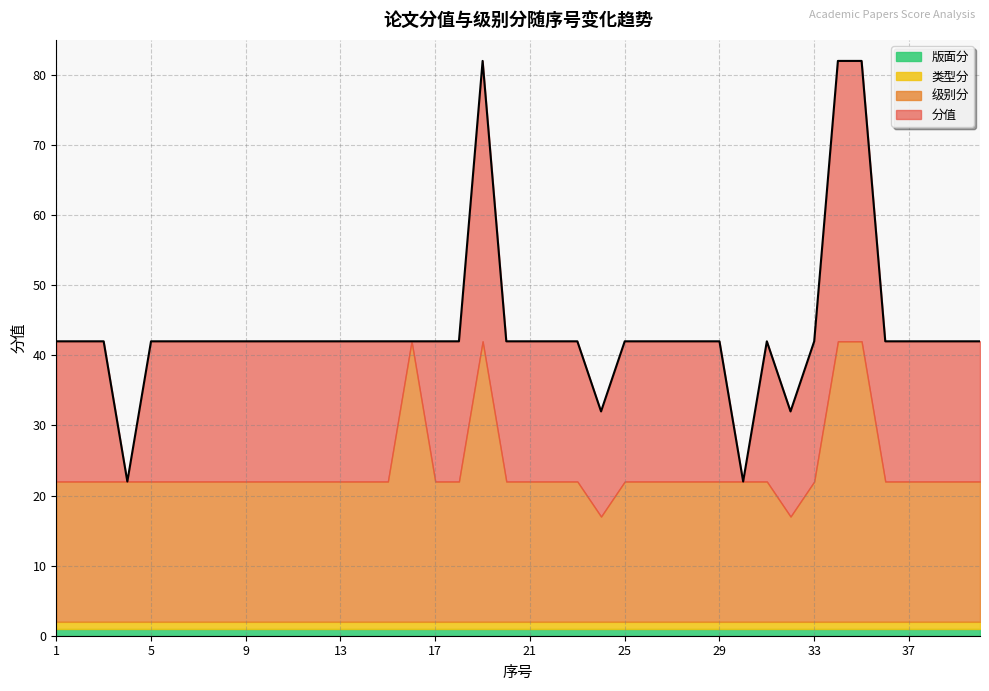

Reading left to right, transcribe all the data shown in this chart.

分值: 20	20	20	0	20	20	20	20	20	20	20	20	20	20	20	0	20	20	40	20	20	20	20	15	20	20	20	20	20	0	20	15	20	40	40	20	20	20	20	20
级别分: 20	20	20	20	20	20	20	20	20	20	20	20	20	20	20	40	20	20	40	20	20	20	20	15	20	20	20	20	20	20	20	15	20	40	40	20	20	20	20	20
类型分: 1	1	1	1	1	1	1	1	1	1	1	1	1	1	1	1	1	1	1	1	1	1	1	1	1	1	1	1	1	1	1	1	1	1	1	1	1	1	1	1
版面分: 1	1	1	1	1	1	1	1	1	1	1	1	1	1	1	1	1	1	1	1	1	1	1	1	1	1	1	1	1	1	1	1	1	1	1	1	1	1	1	1